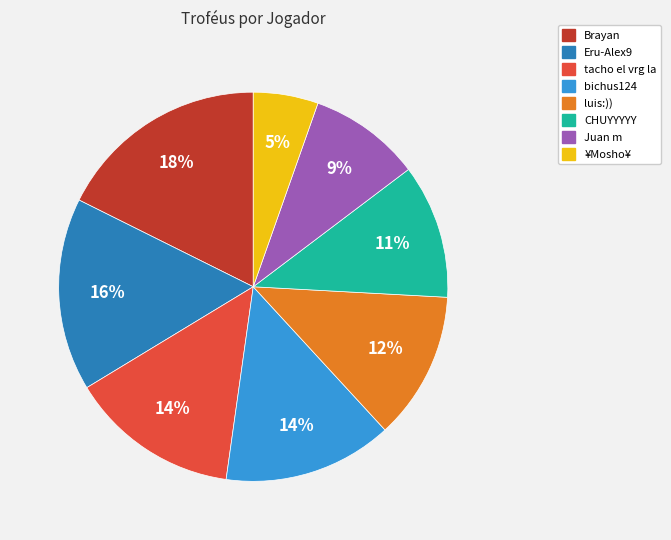

What is the largest slice in the pie chart?

Brayan